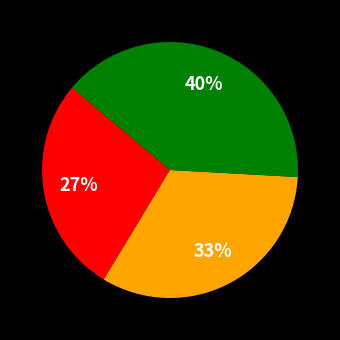

Count the number of slices in the pie.

3